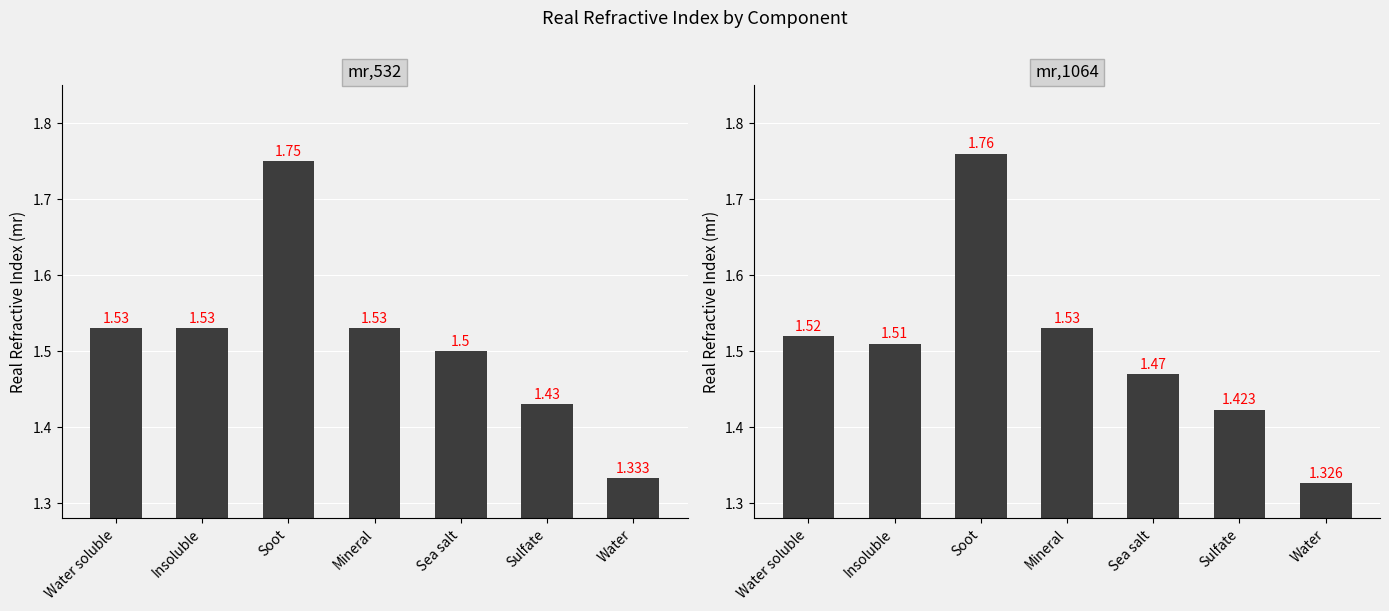

What is the lowest value of the mr,532 series?

1.3